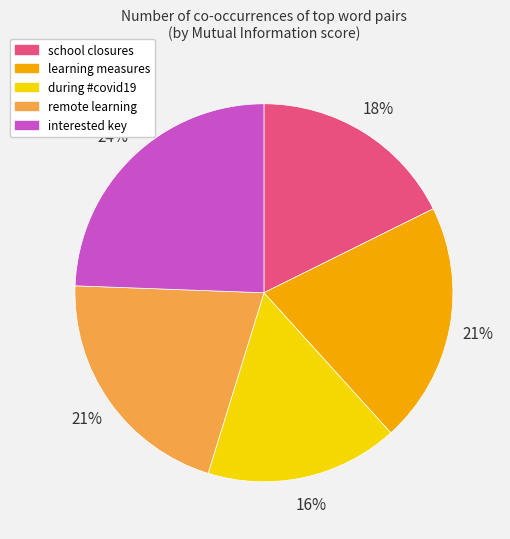

What percentage is the during #covid19 slice, to the nearest percent?

16%